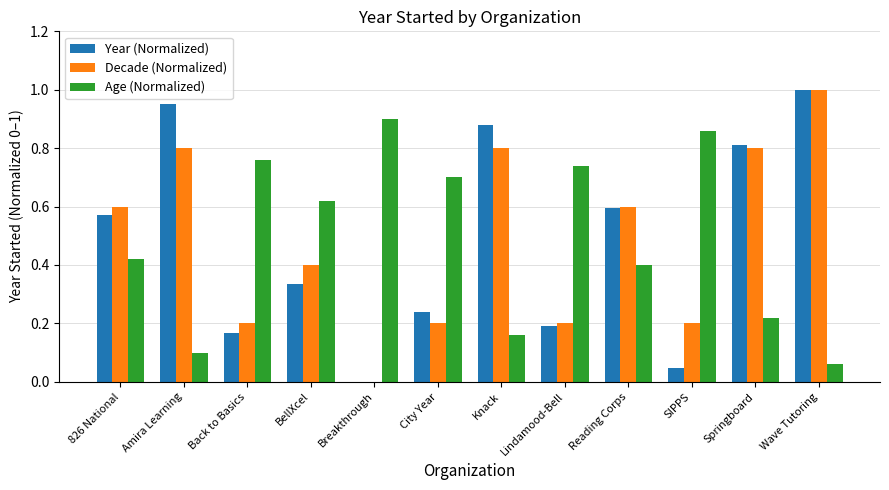

Between 826 National and Amira Learning, which series saw the biggest shift?

Year (Normalized)